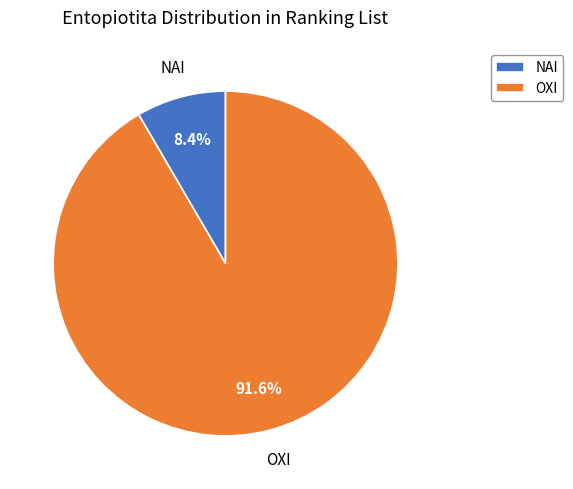

How many segments does this pie chart have?

2